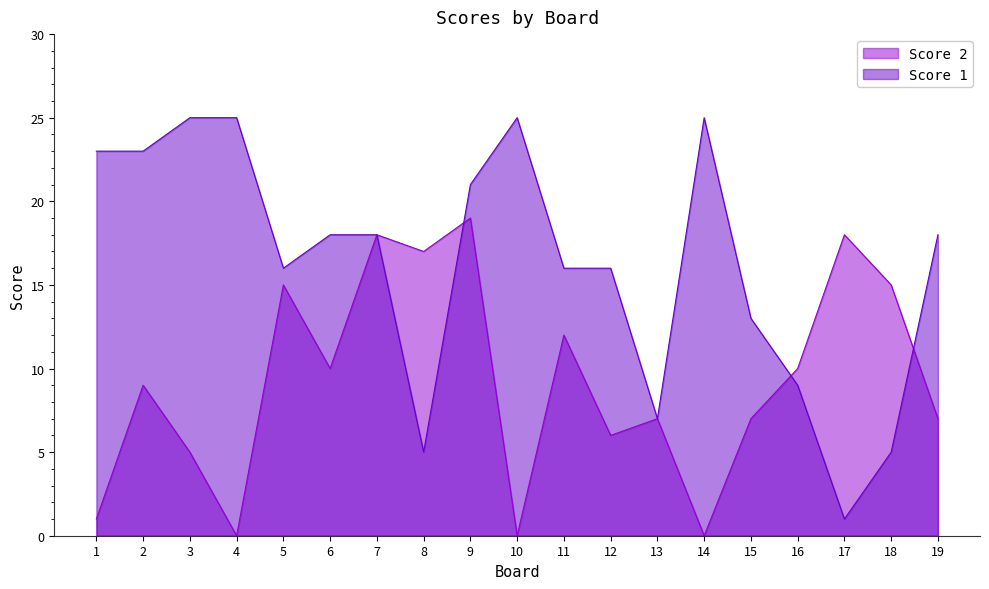

Rank the categories by Score 1 value from highest to lowest.

3, 4, 10, 14, 1, 2, 9, 6, 7, 19, 5, 11, 12, 15, 16, 13, 8, 18, 17